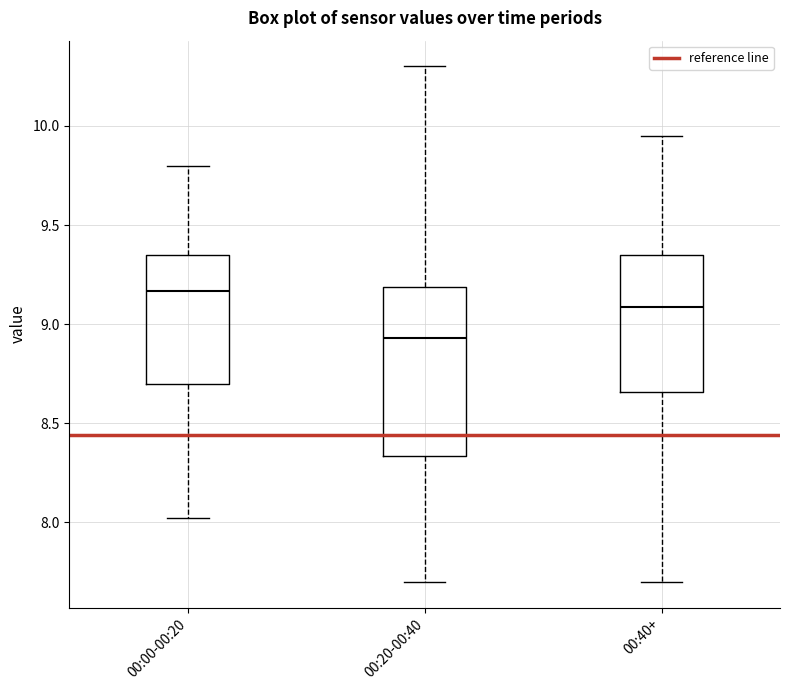

Where does the median line of the box for 00:40+ sit on the y-axis? The values are not printed on the chart, so give them approximately, as read against the axis.

9.10